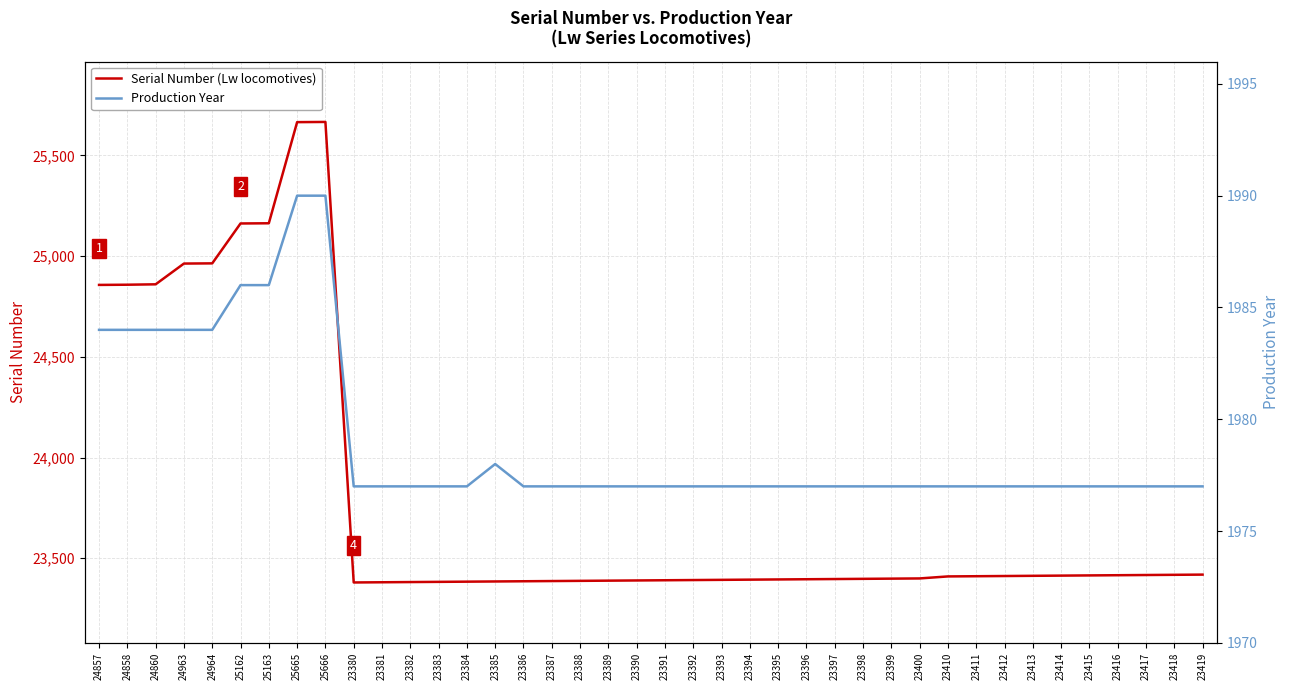

Count the number of data series in this chart.

2